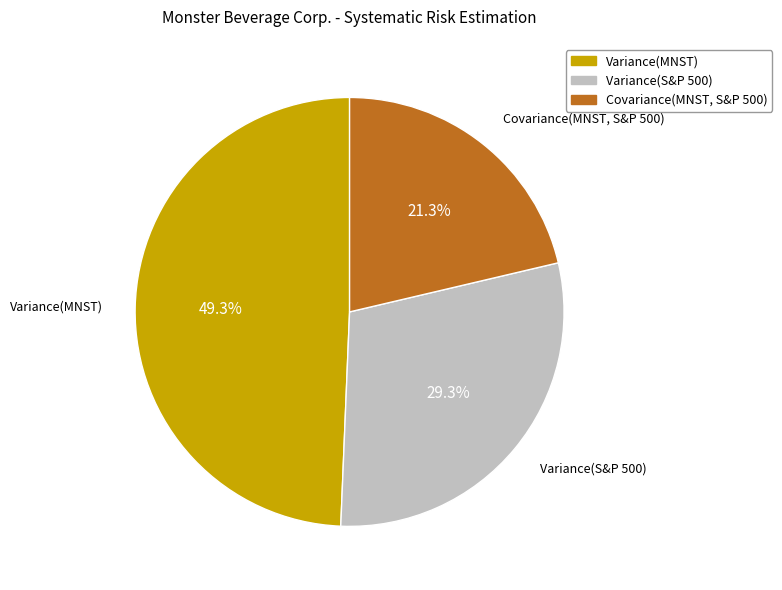

What percentage is NOT represented by Variance(S&P 500)?

70.7%